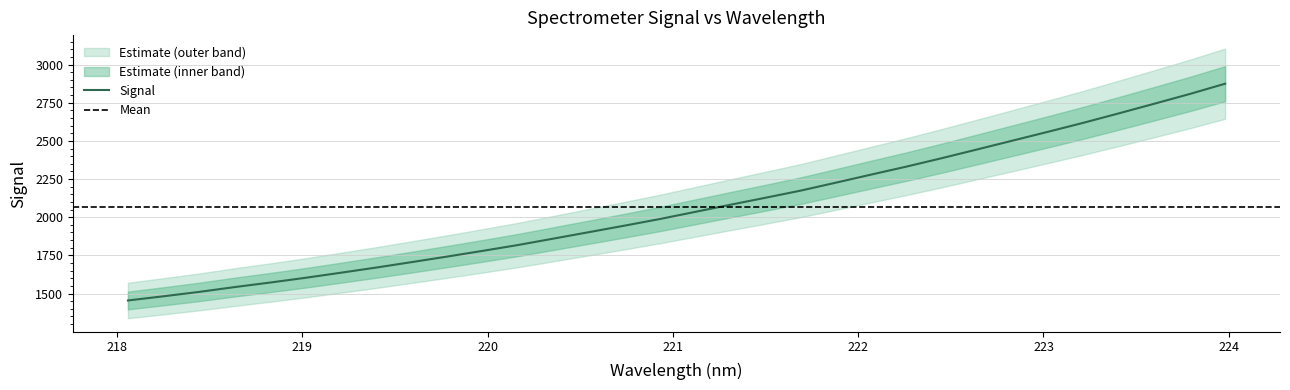

What is the greatest value displayed?

2874.4